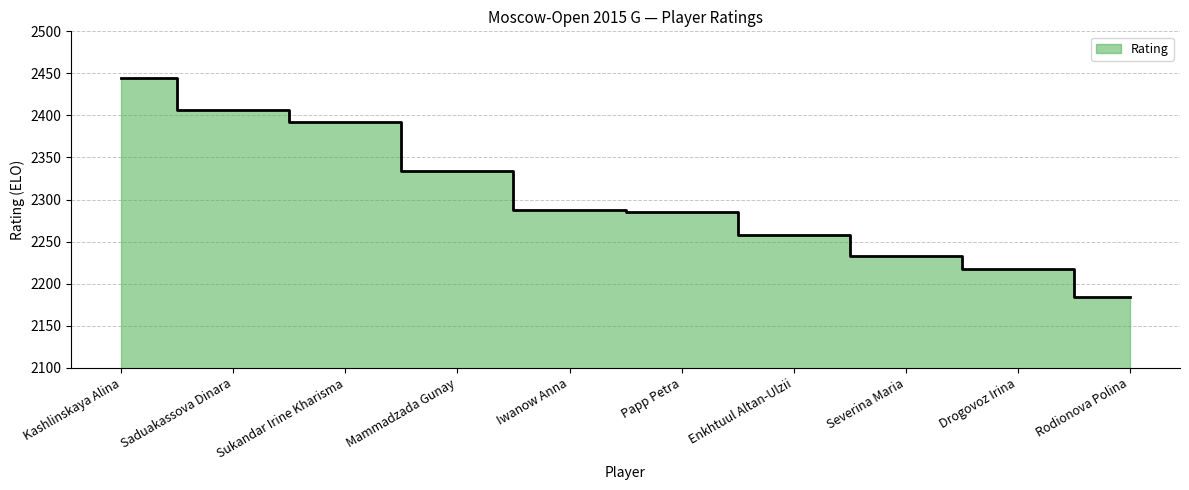

Reading left to right, what are all the values shown in this chart?

Kashlinskaya Alina=2444	Saduakassova Dinara=2406	Sukandar Irine Kharisma=2392	Mammadzada Gunay=2334	Iwanow Anna=2288	Papp Petra=2285	Enkhtuul Altan-Ulzii=2258	Severina Maria=2233	Drogovoz Irina=2218	Rodionova Polina=2184